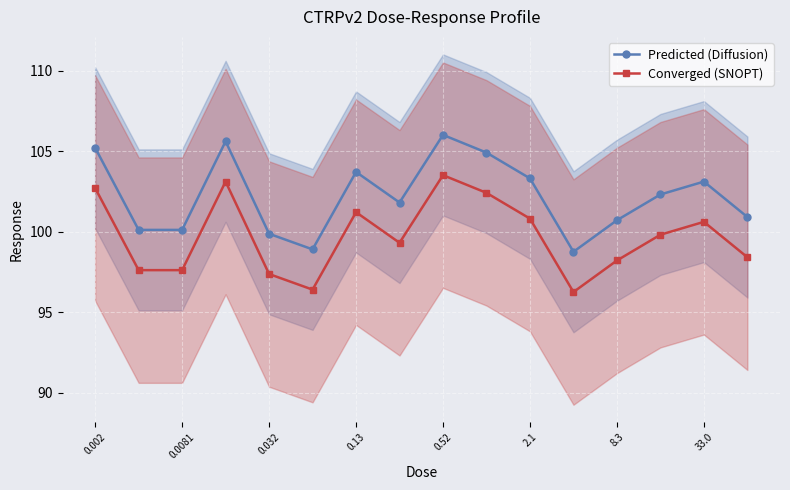

Read the Predicted (Diffusion) value at 33.0.

103.1